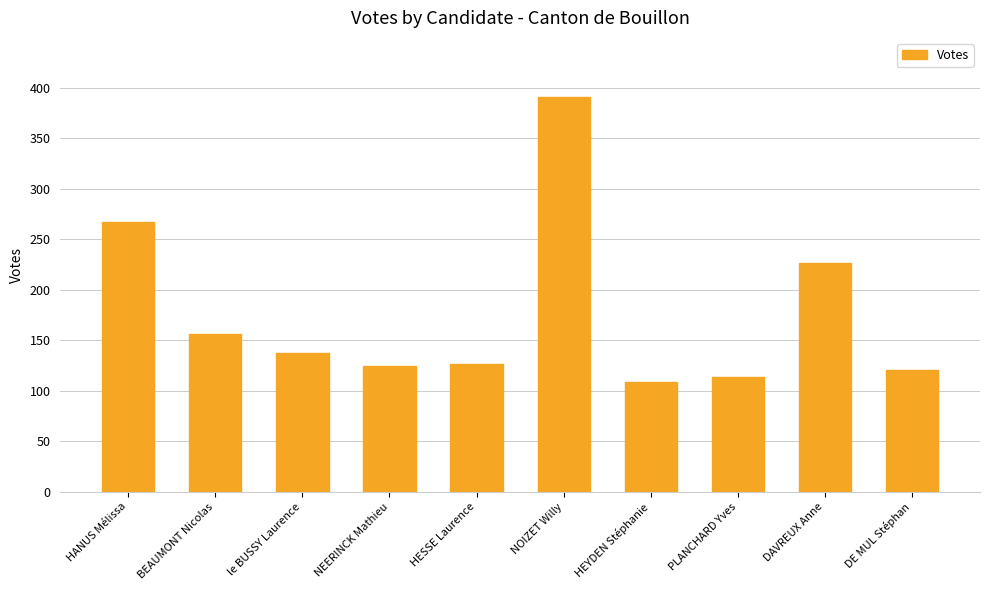

Count the number of data series in this chart.

1